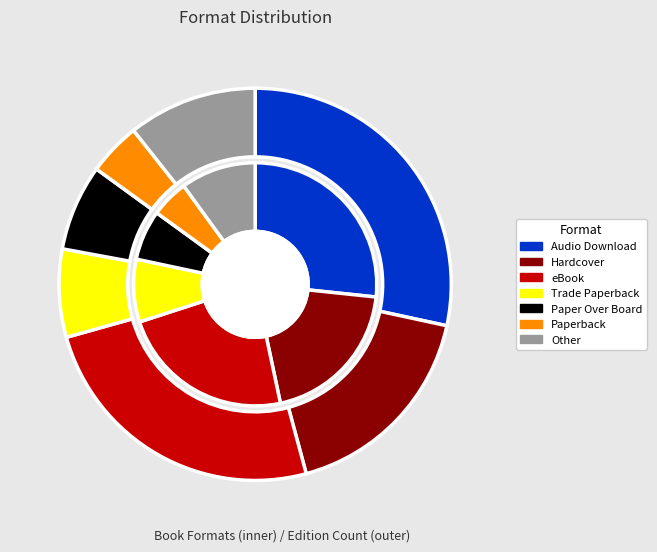

To the nearest percent, what is the difference between the Hardcover and Audio Download slice percentages?

7%